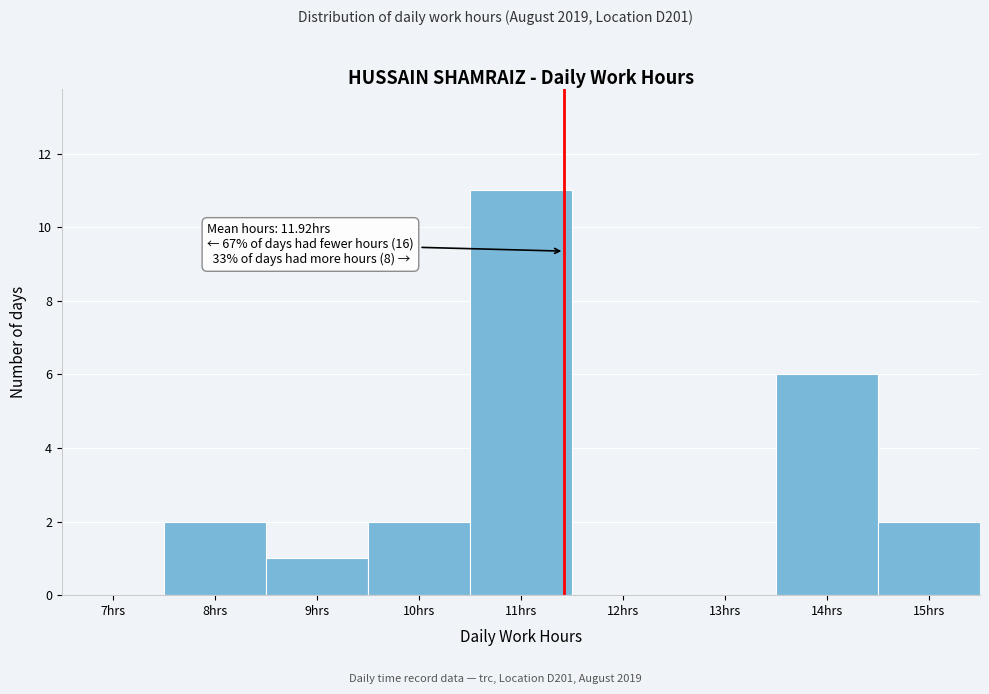

Reading left to right, transcribe all the data shown in this chart.

7hrs=0	8hrs=2	9hrs=1	10hrs=2	11hrs=11	12hrs=0	13hrs=0	14hrs=6	15hrs=2